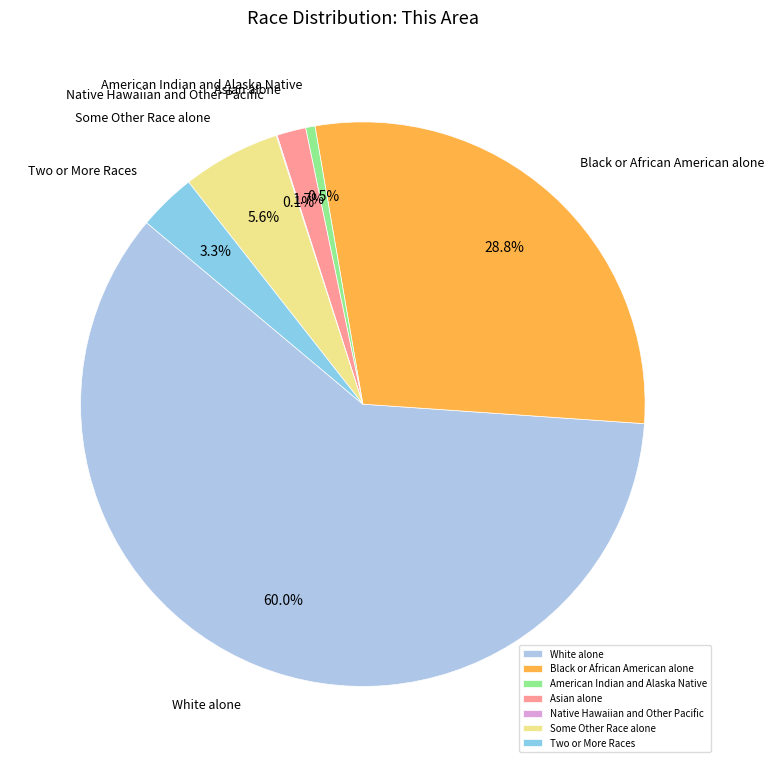

True or false: Some Other Race alone accounts for 6% of the total.

True